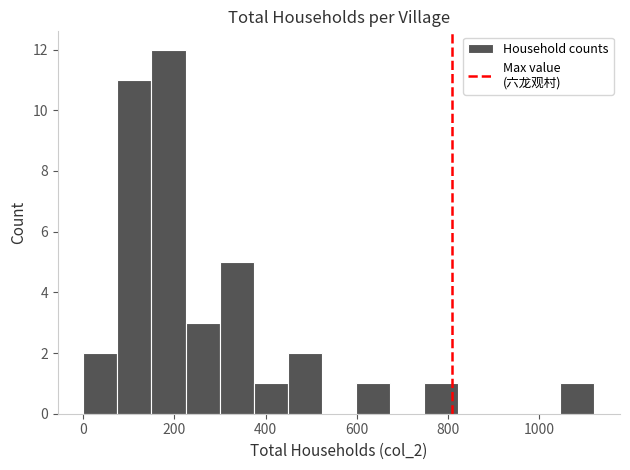

Read against the x-axis, roughly where is the centre of the tallest bar?

180